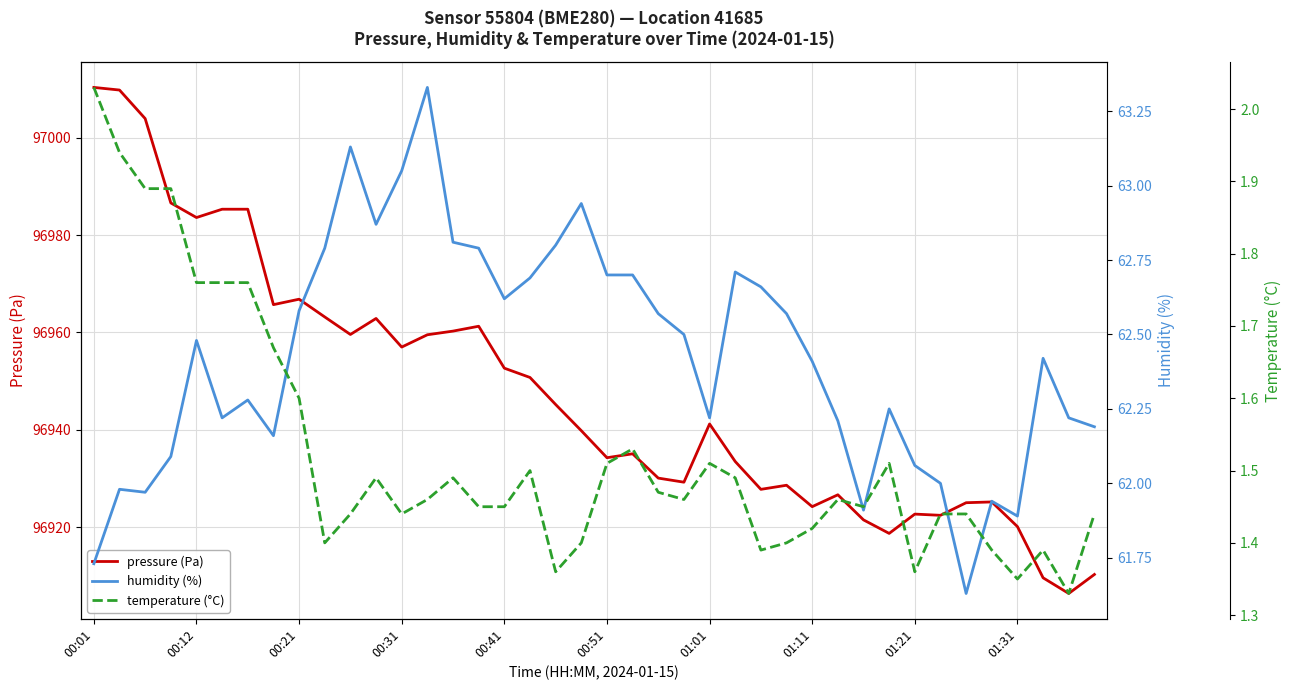

What is the lowest value of the humidity (%) series?

61.6